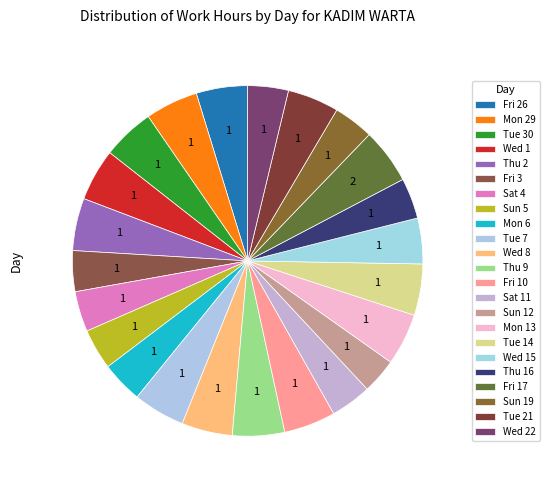

Which slice is the smallest?

Sun 12